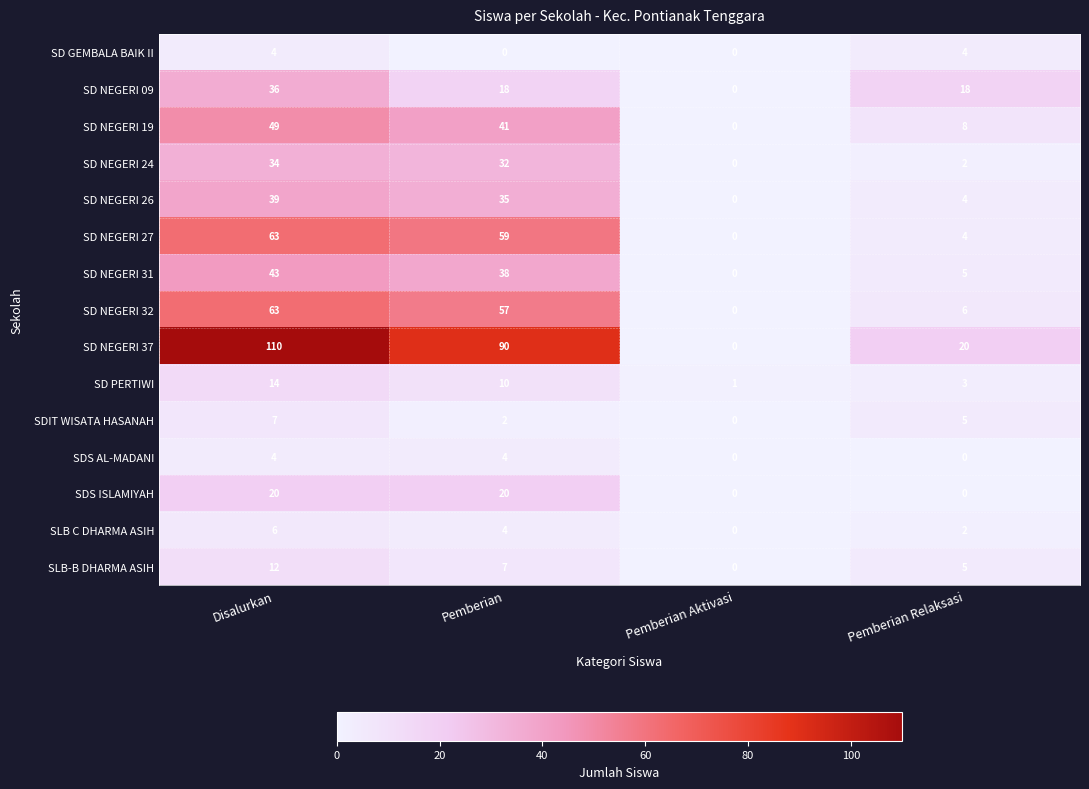

At how many categories does at least one series exceed 70?

2